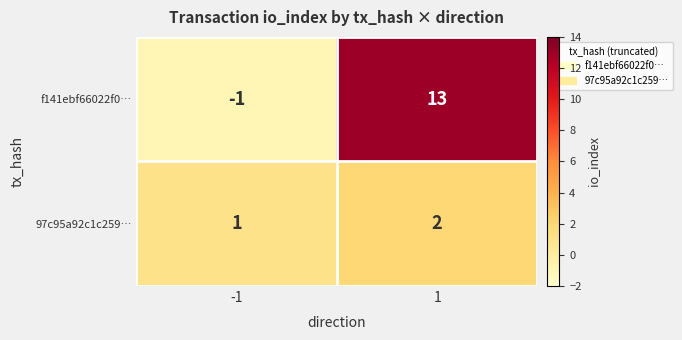

Rank the series by their average value, from highest to lowest.

f141ebf66022f0…, 97c95a92c1c259…